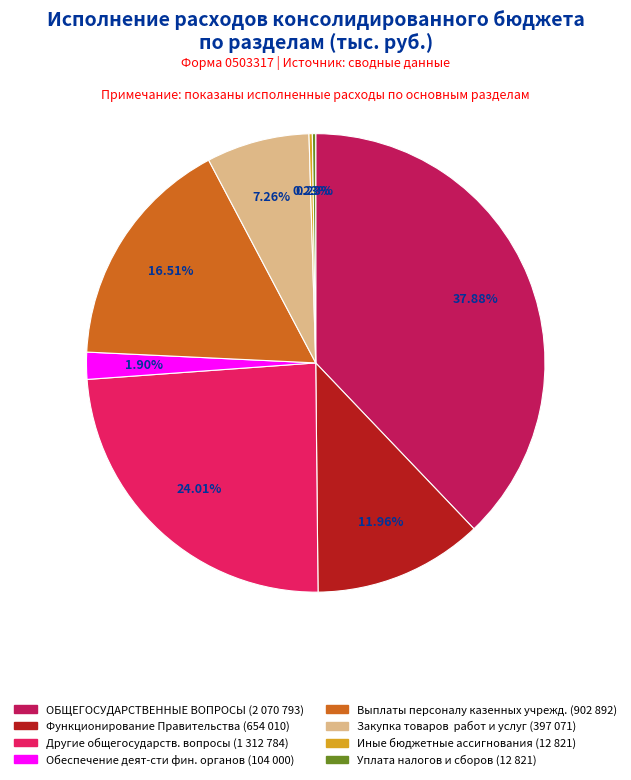

Is there a majority slice in this chart?

No